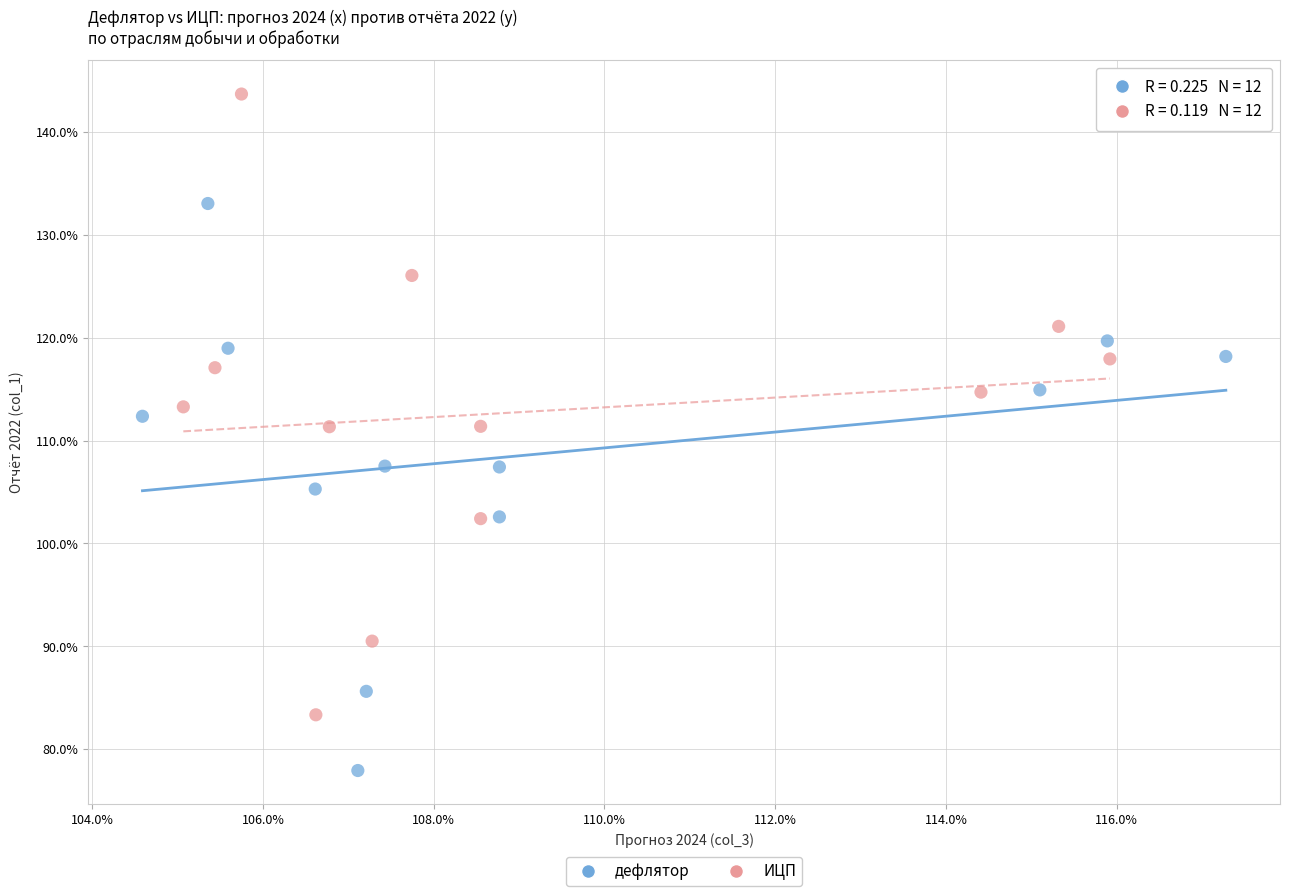

Which series has the widest spread of Y values?

ИЦП